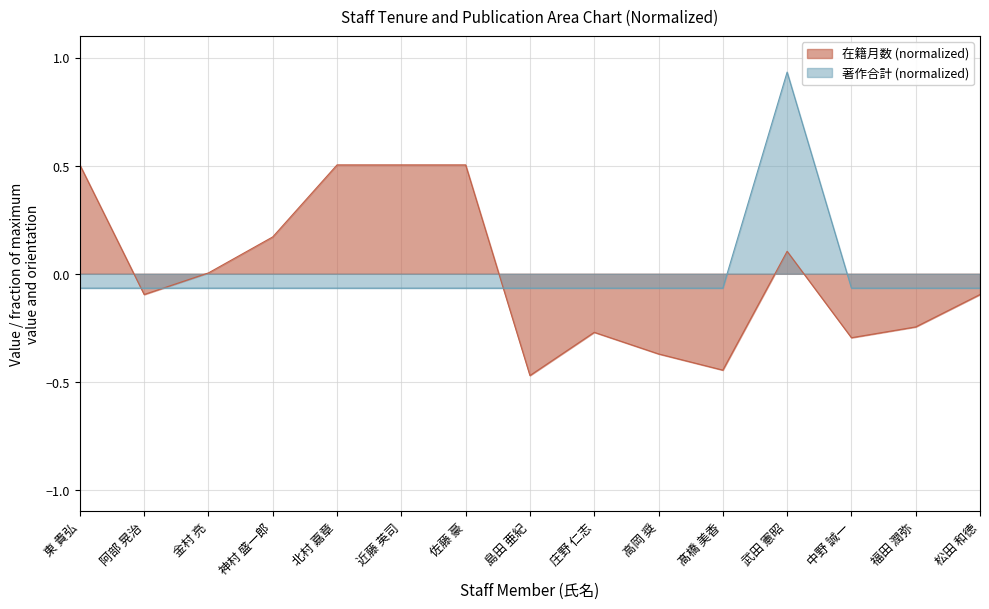

Reading left to right, extract all data points from this chart.

在籍月数: 東 貴弘=0.5	阿部 晃治=-0.1	金村 亮=0.0	神村 盛一郎=0.2	北村 嘉章=0.5	近藤 英司=0.5	佐藤 豪=0.5	島田 亜紀=-0.5	庄野 仁志=-0.3	高岡 奨=-0.4	髙橋 美香=-0.4	武田 憲昭=0.1	中野 誠一=-0.3	福田 潤弥=-0.2	松田 和徳=-0.1
著作合計: 東 貴弘=-0.1	阿部 晃治=-0.1	金村 亮=-0.1	神村 盛一郎=-0.1	北村 嘉章=-0.1	近藤 英司=-0.1	佐藤 豪=-0.1	島田 亜紀=-0.1	庄野 仁志=-0.1	高岡 奨=-0.1	髙橋 美香=-0.1	武田 憲昭=0.9	中野 誠一=-0.1	福田 潤弥=-0.1	松田 和徳=-0.1